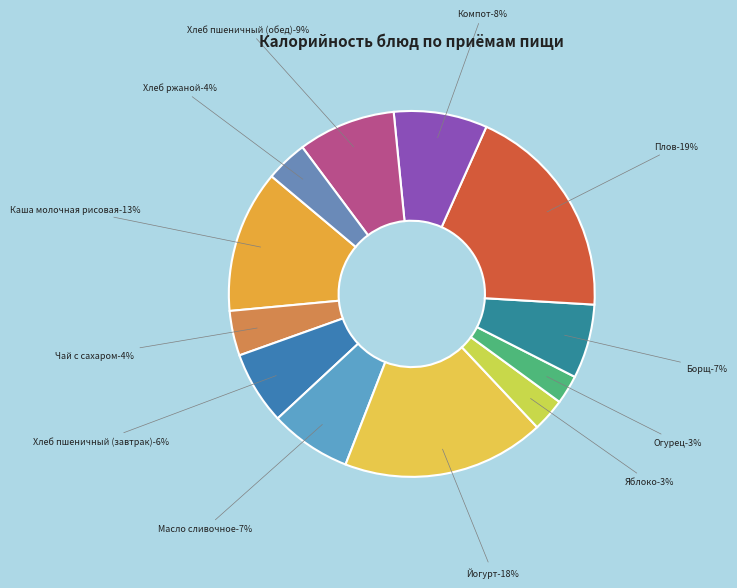

To the nearest percent, what is the difference between the Яблоко and Борщ slice percentages?

4%